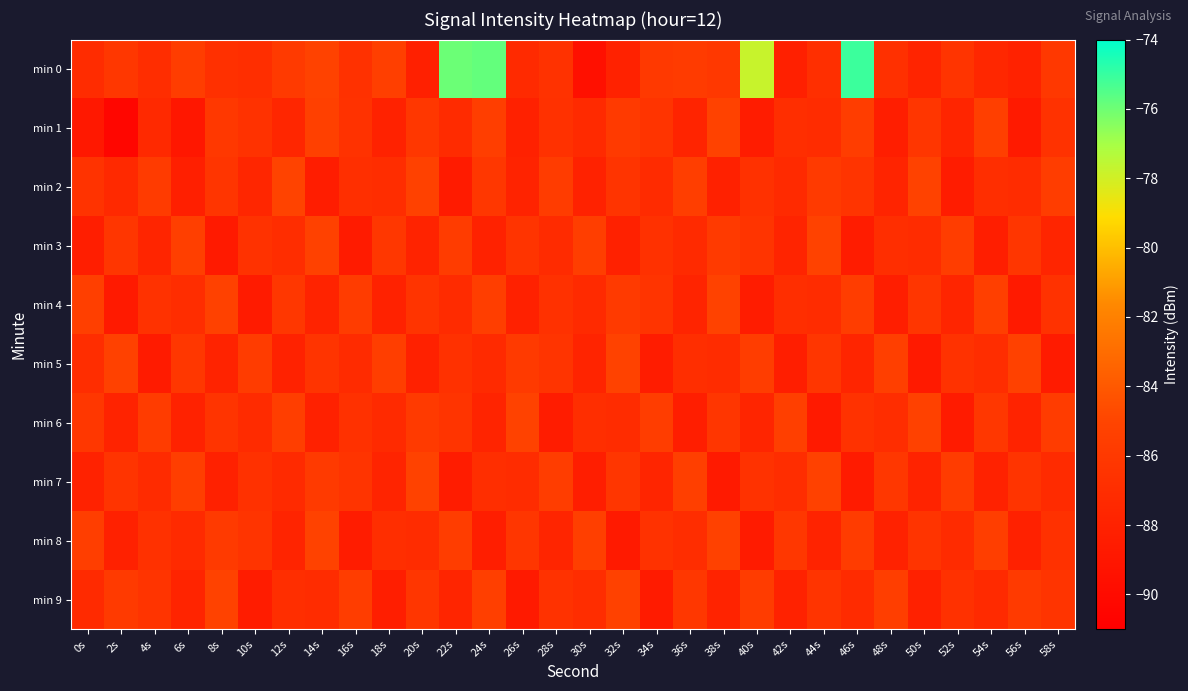

Between 10s and 46s, which series saw the biggest shift?

min 0